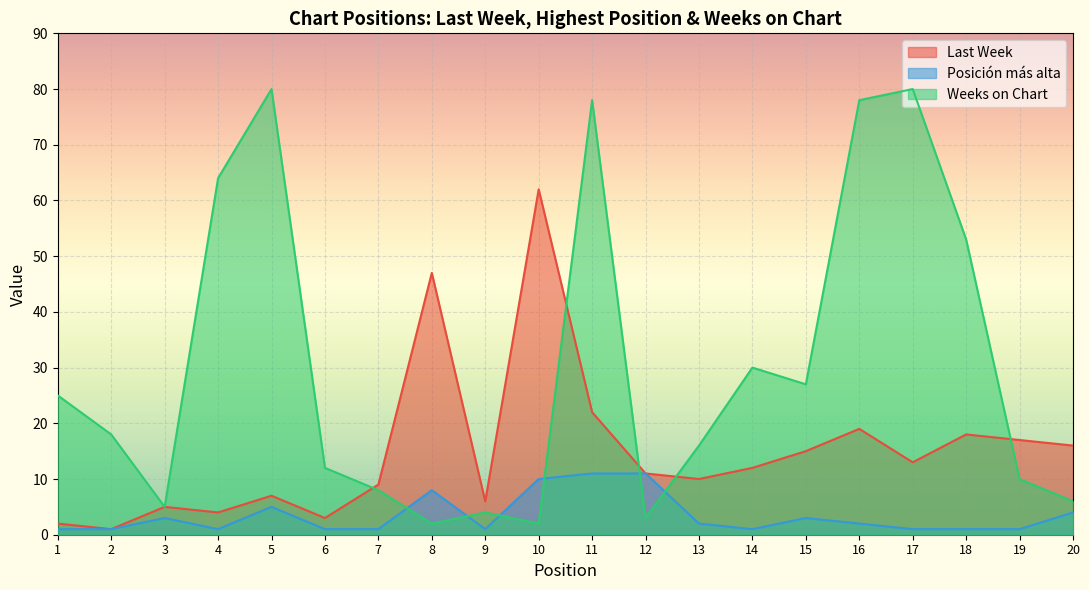

At which category does Posición más alta reach its first local valley?

4